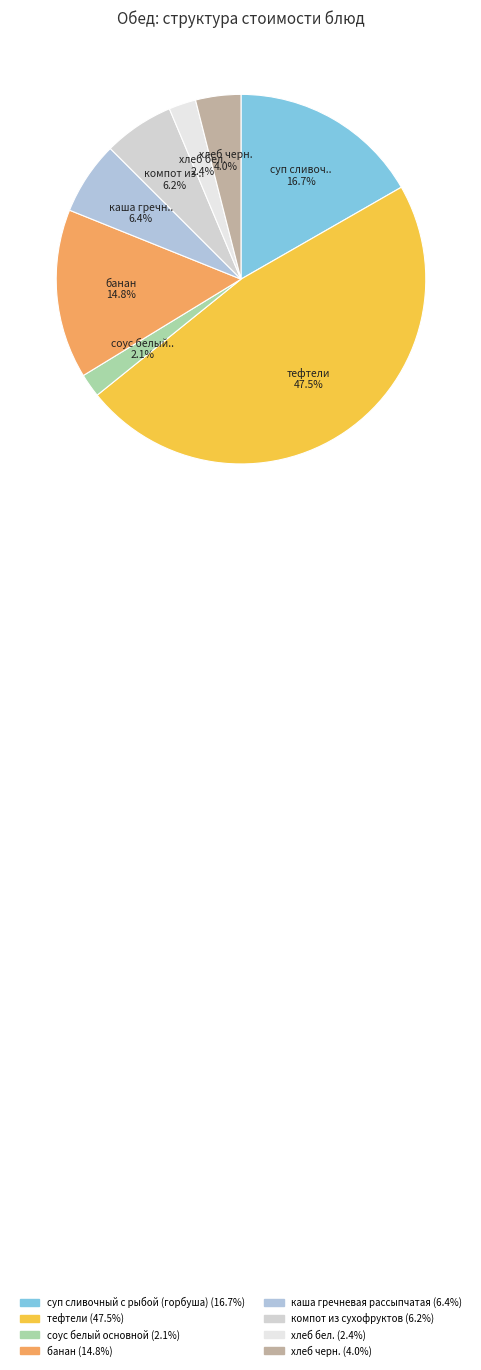

How many segments does this pie chart have?

8